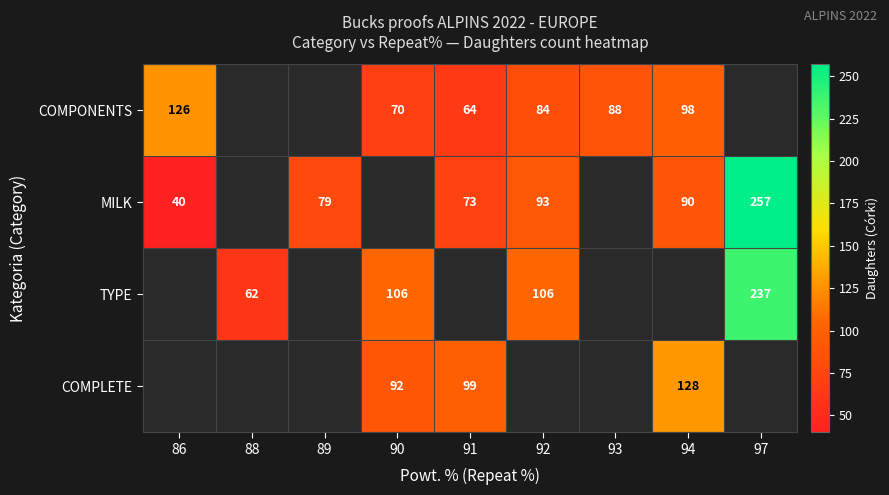

The value of COMPLETE at 91 is 52. True or false?

False